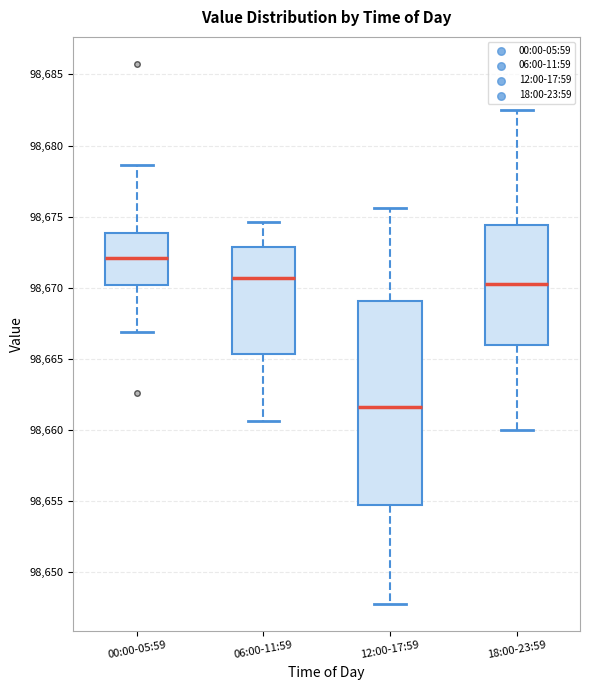

Reading left to right, transcribe this box plot: for each box, give where its median line is, the range the box spans, and where its two whiskers end, as read against the y-axis. The values are not printed on the chart, so give them approximately, as read against the axis.

00:00-05:59: median 98672.0, box 98670.0 to 98674.0, whiskers 98667.0 to 98678.5
06:00-11:59: median 98670.5, box 98665.5 to 98673.0, whiskers 98660.5 to 98674.5
12:00-17:59: median 98661.5, box 98654.5 to 98669.0, whiskers 98648.0 to 98675.5
18:00-23:59: median 98670.5, box 98666.0 to 98674.5, whiskers 98660.0 to 98682.5